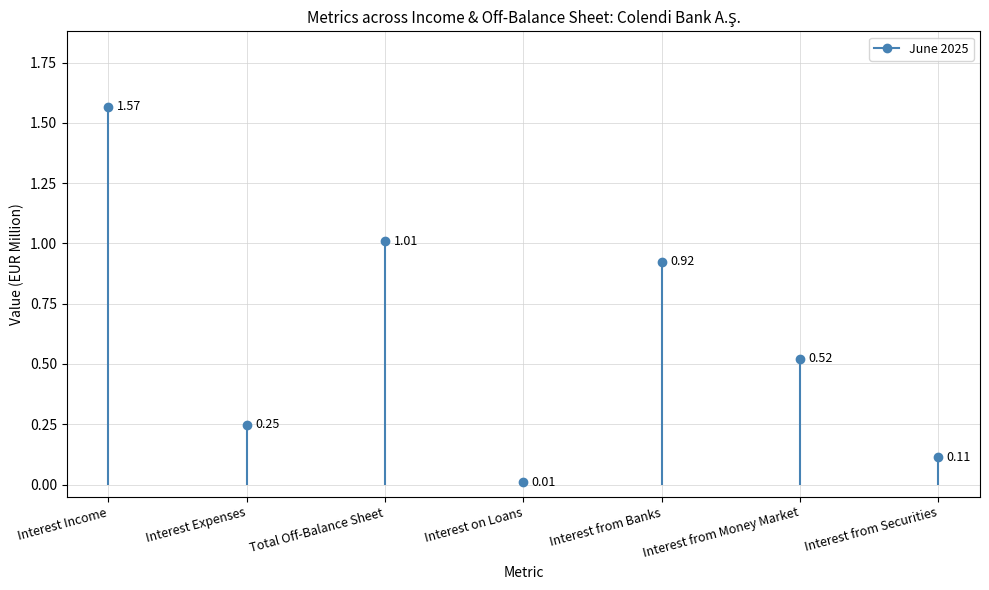

Which series has the largest range (max minus min)?

June 2025